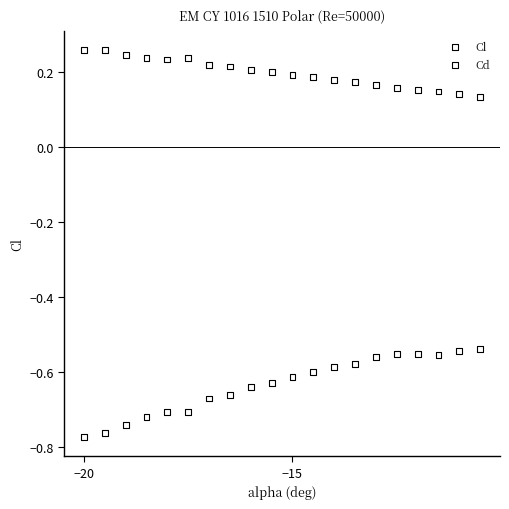

Which series reaches the maximum Y coordinate?

Cd